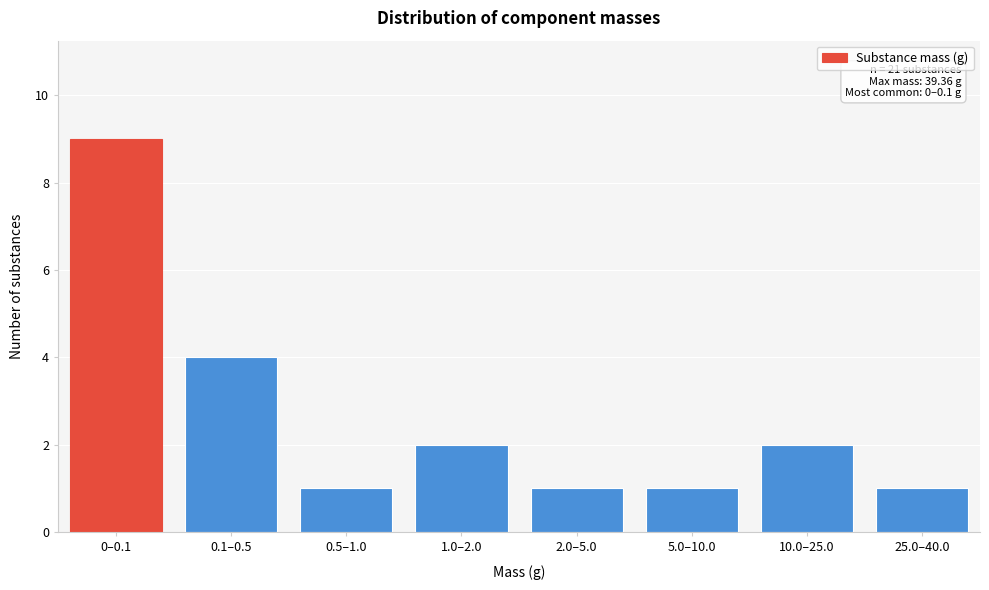

Reading left to right, transcribe all the data shown in this chart.

0–0.1=9	0.1–0.5=4	0.5–1.0=1	1.0–2.0=2	2.0–5.0=1	5.0–10.0=1	10.0–25.0=2	25.0–40.0=1